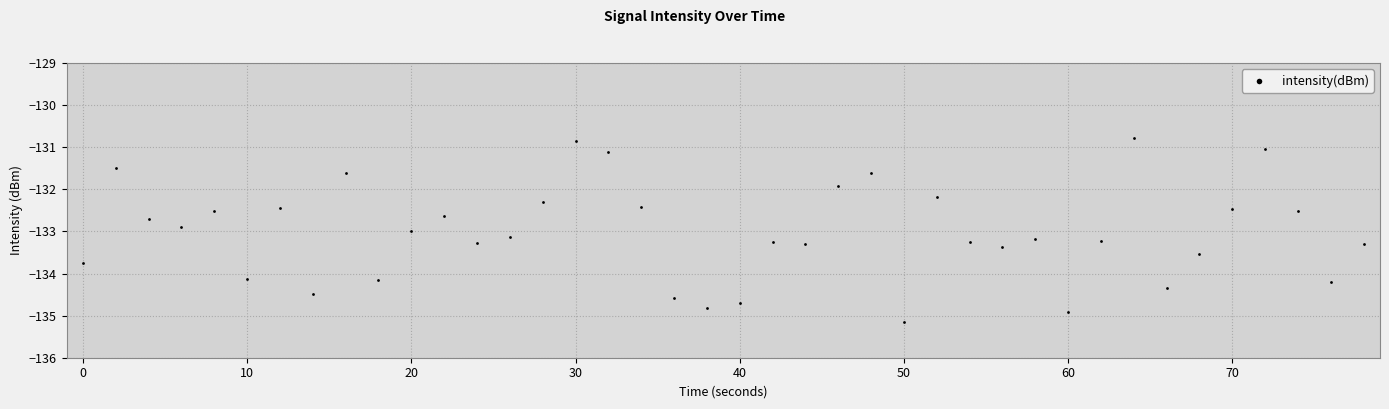

What Y value in the scatter plot is closest to -132?

-131.9